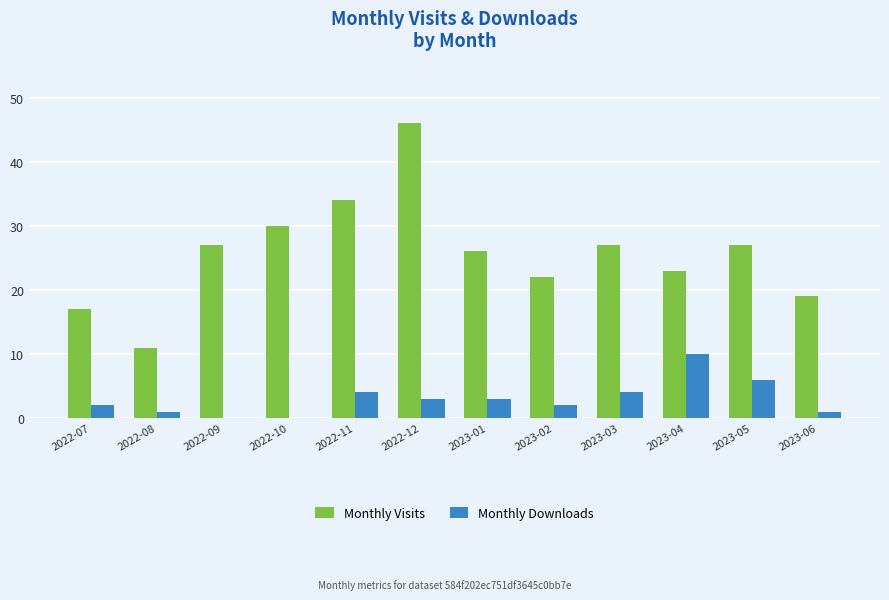

Which label corresponds to the largest value in the chart?

2022-12